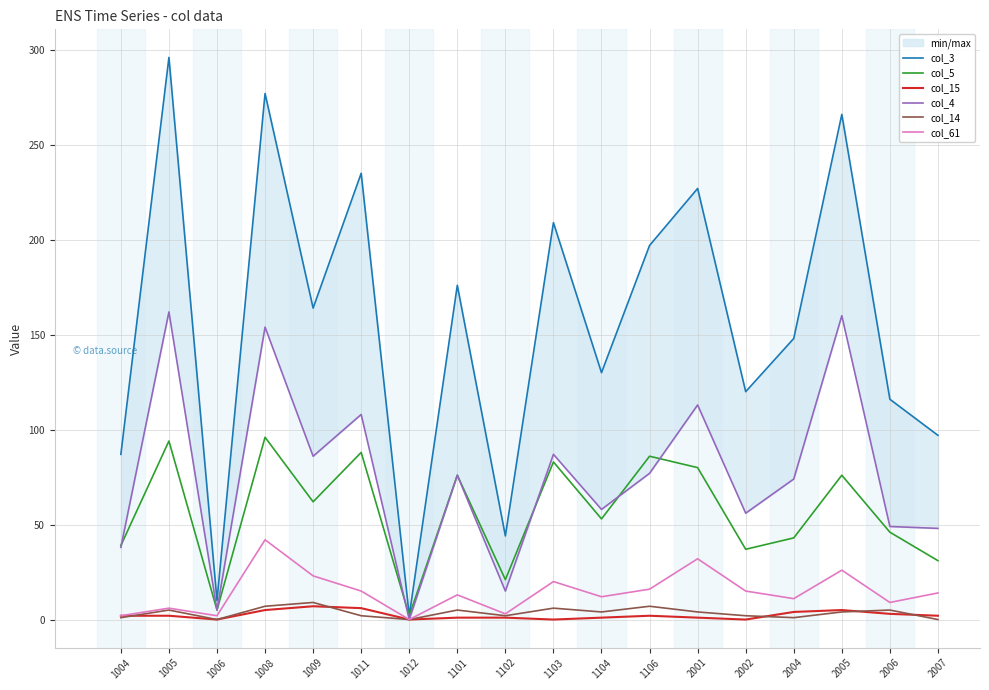

Which series has the largest total across all categories?

col_3